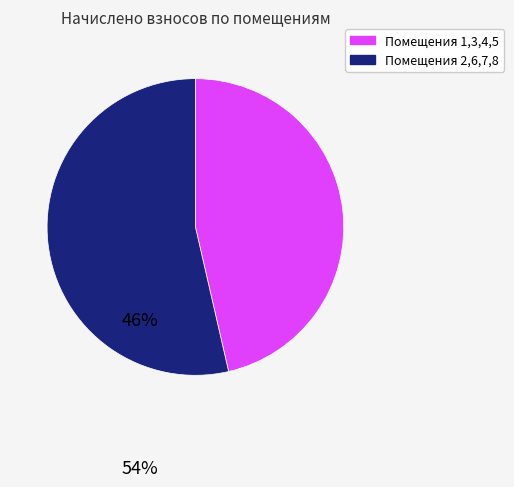

Which slice represents more than half of the pie?

Помещения 2,6,7,8